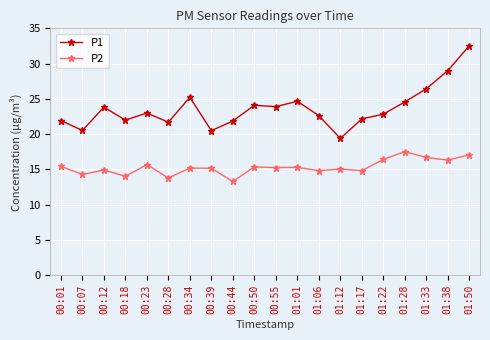

What is the average value of the P2 series?

15.3